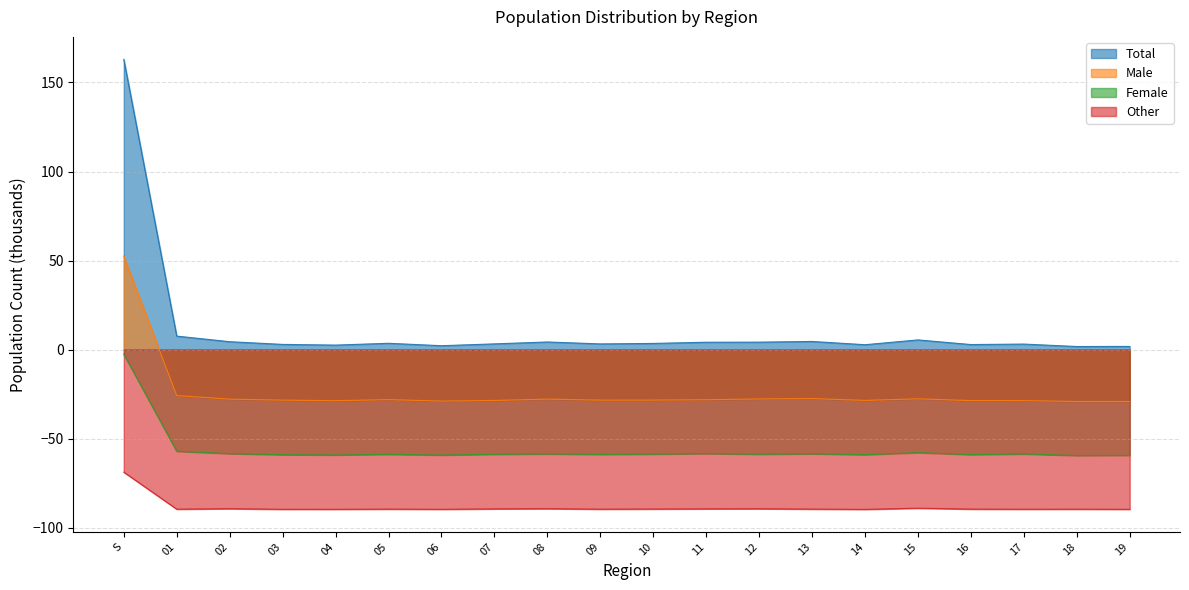

What are all the series names shown in the legend?

Total, Male, Female, Other